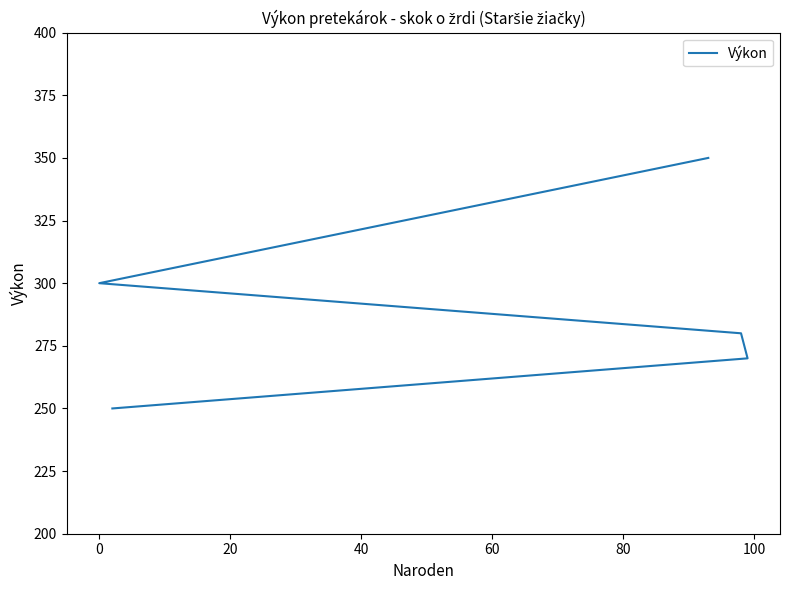

Count the number of values greater than 280.

2